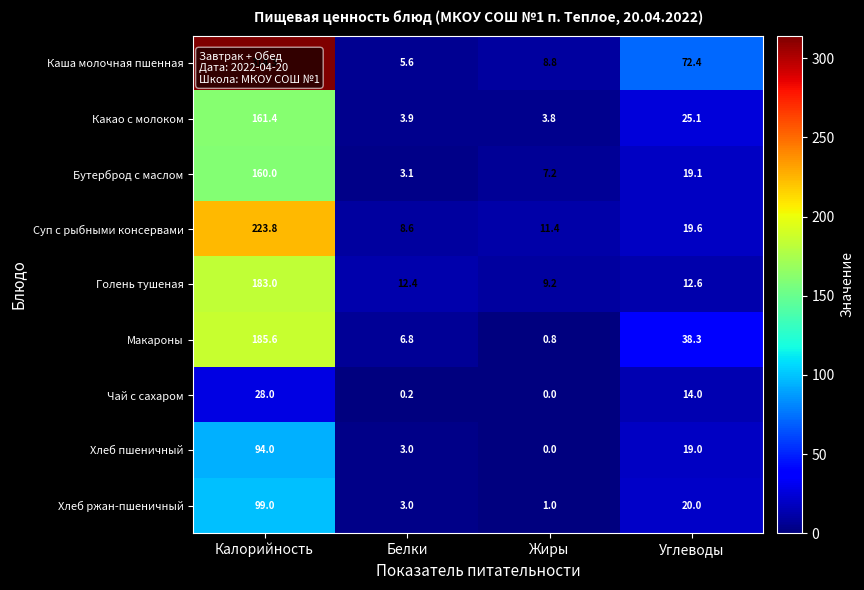

How many categories are shown in the chart?

4